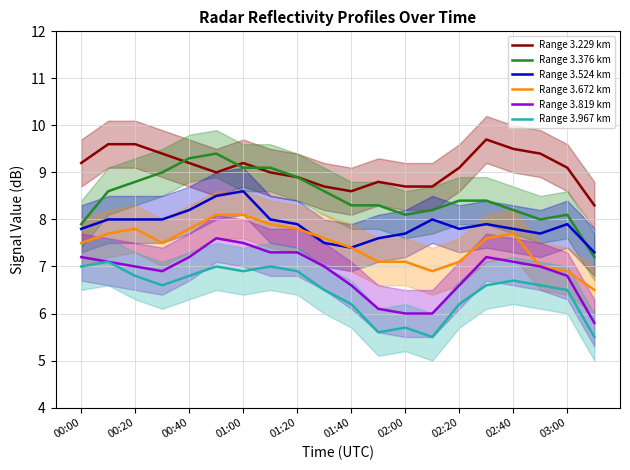

What is the smallest value displayed?

5.5